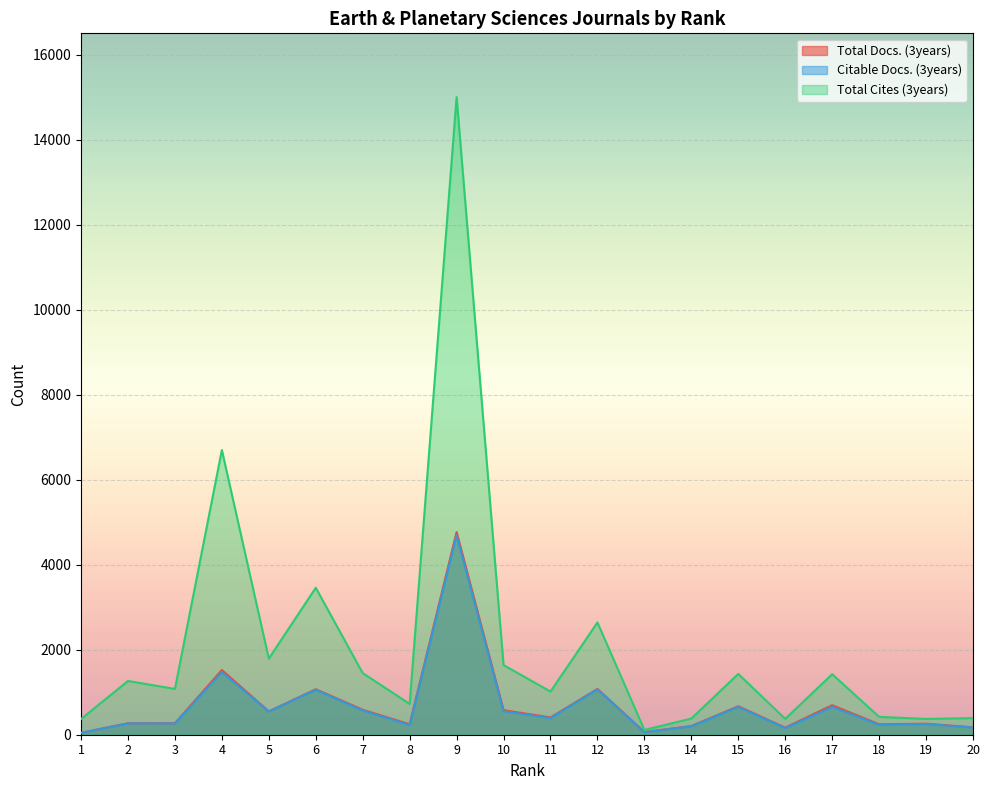

At which category is the sum across all series the highest?

9